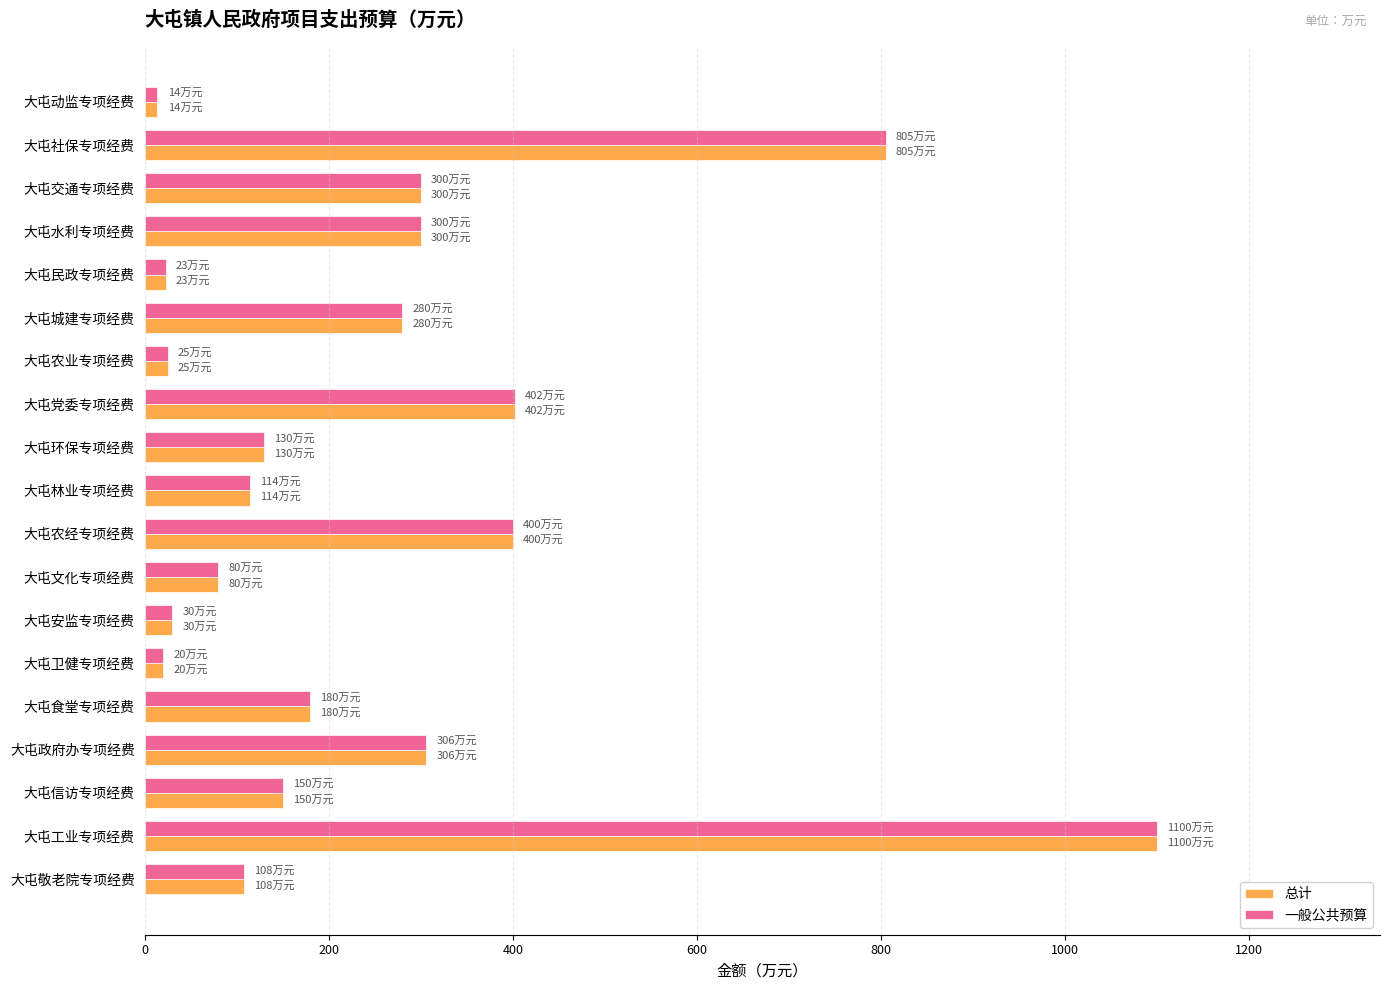

At which label is 总计 closest to 557?

大屯党委专项经费